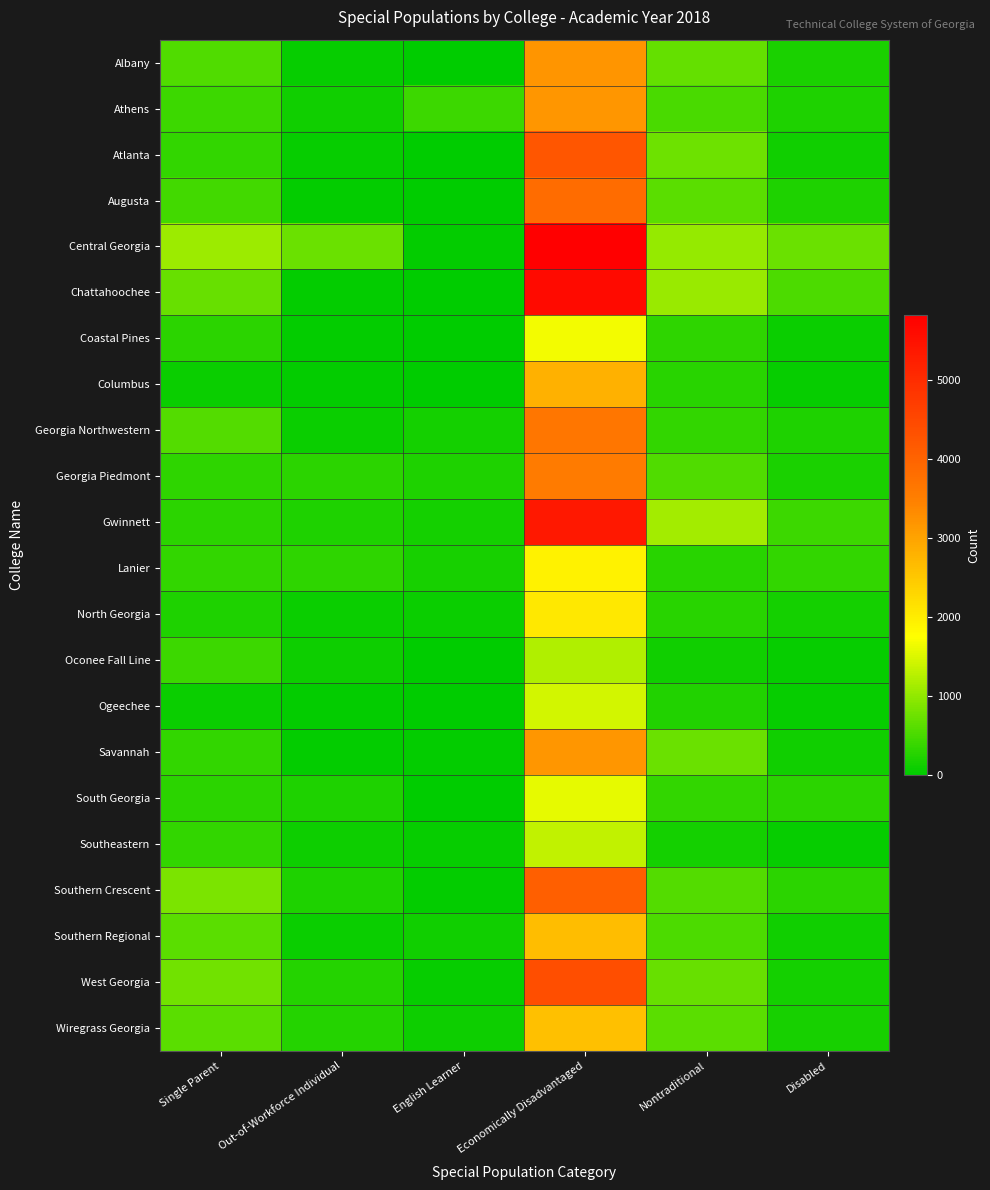

Reading left to right, transcribe all the data shown in this chart.

Albany: Single Parent=551	Out-of-Workforce Individual=51	English Learner=0	Economically Disadvantaged=3188	Nontraditional=685	Disabled=191
Athens: Single Parent=421	Out-of-Workforce Individual=134	English Learner=423	Economically Disadvantaged=3163	Nontraditional=513	Disabled=213
Atlanta: Single Parent=346	Out-of-Workforce Individual=57	English Learner=5	Economically Disadvantaged=4234	Nontraditional=760	Disabled=135
Augusta: Single Parent=472	Out-of-Workforce Individual=37	English Learner=21	Economically Disadvantaged=3835	Nontraditional=624	Disabled=227
Central Georgia: Single Parent=1086	Out-of-Workforce Individual=732	English Learner=40	Economically Disadvantaged=5815	Nontraditional=1040	Disabled=737
Chattahoochee: Single Parent=716	Out-of-Workforce Individual=37	English Learner=18	Economically Disadvantaged=5625	Nontraditional=1063	Disabled=530
Coastal Pines: Single Parent=298	Out-of-Workforce Individual=41	English Learner=6	Economically Disadvantaged=1667	Nontraditional=330	Disabled=74
Columbus: Single Parent=85	Out-of-Workforce Individual=44	English Learner=16	Economically Disadvantaged=2812	Nontraditional=274	Disabled=52
Georgia Northwestern: Single Parent=586	Out-of-Workforce Individual=76	English Learner=143	Economically Disadvantaged=3657	Nontraditional=360	Disabled=215
Georgia Piedmont: Single Parent=323	Out-of-Workforce Individual=316	English Learner=211	Economically Disadvantaged=3551	Nontraditional=565	Disabled=196
Gwinnett: Single Parent=304	Out-of-Workforce Individual=212	English Learner=155	Economically Disadvantaged=5356	Nontraditional=1116	Disabled=414
Lanier: Single Parent=343	Out-of-Workforce Individual=320	English Learner=179	Economically Disadvantaged=1915	Nontraditional=291	Disabled=347
North Georgia: Single Parent=213	Out-of-Workforce Individual=77	English Learner=75	Economically Disadvantaged=2063	Nontraditional=291	Disabled=140
Oconee Fall Line: Single Parent=429	Out-of-Workforce Individual=102	English Learner=0	Economically Disadvantaged=1204	Nontraditional=119	Disabled=53
Ogeechee: Single Parent=78	Out-of-Workforce Individual=45	English Learner=0	Economically Disadvantaged=1447	Nontraditional=241	Disabled=67
Savannah: Single Parent=353	Out-of-Workforce Individual=32	English Learner=40	Economically Disadvantaged=3169	Nontraditional=737	Disabled=130
South Georgia: Single Parent=305	Out-of-Workforce Individual=219	English Learner=6	Economically Disadvantaged=1570	Nontraditional=356	Disabled=303
Southeastern: Single Parent=356	Out-of-Workforce Individual=107	English Learner=51	Economically Disadvantaged=1318	Nontraditional=151	Disabled=67
Southern Crescent: Single Parent=856	Out-of-Workforce Individual=222	English Learner=27	Economically Disadvantaged=4076	Nontraditional=583	Disabled=308
Southern Regional: Single Parent=619	Out-of-Workforce Individual=78	English Learner=121	Economically Disadvantaged=2641	Nontraditional=524	Disabled=123
West Georgia: Single Parent=774	Out-of-Workforce Individual=271	English Learner=56	Economically Disadvantaged=4376	Nontraditional=707	Disabled=148
Wiregrass Georgia: Single Parent=630	Out-of-Workforce Individual=268	English Learner=95	Economically Disadvantaged=2601	Nontraditional=623	Disabled=160